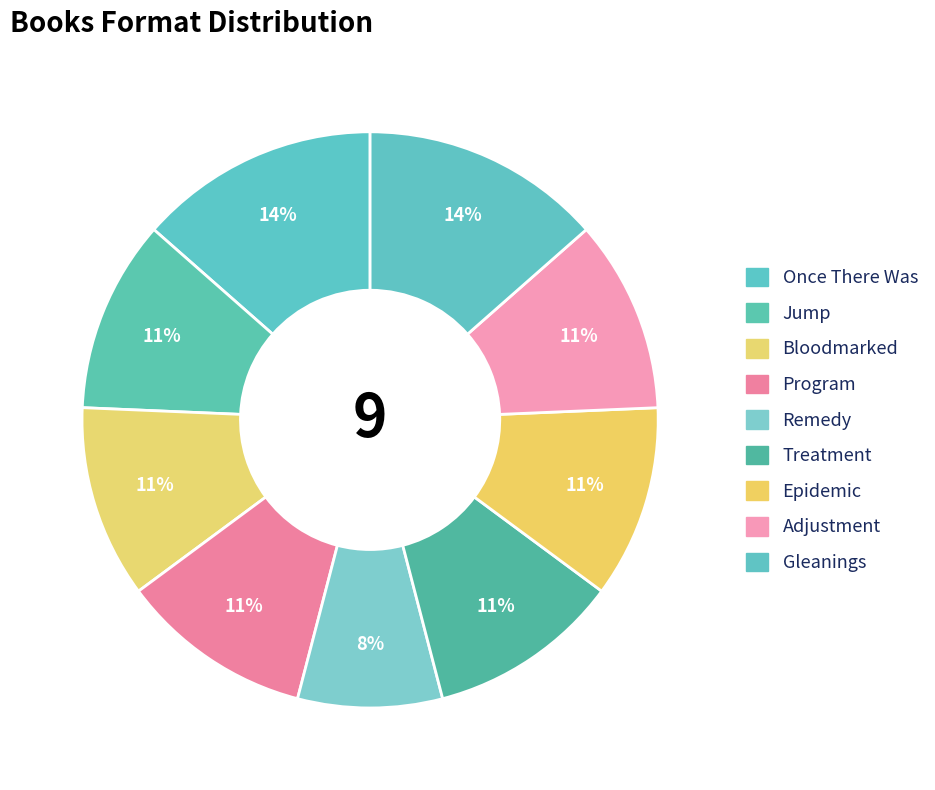

To the nearest percent, what percentage of the pie is Epidemic?

11%